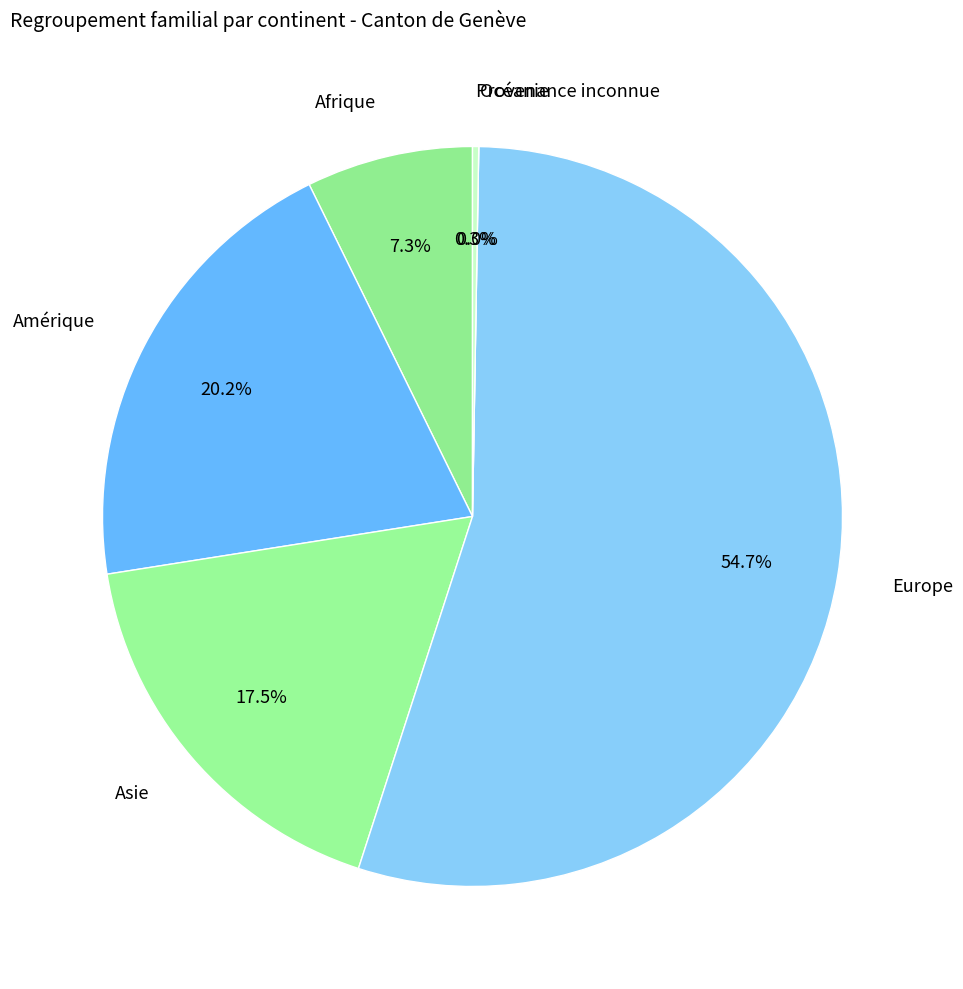

To the nearest percent, what is the average slice percentage?

17%